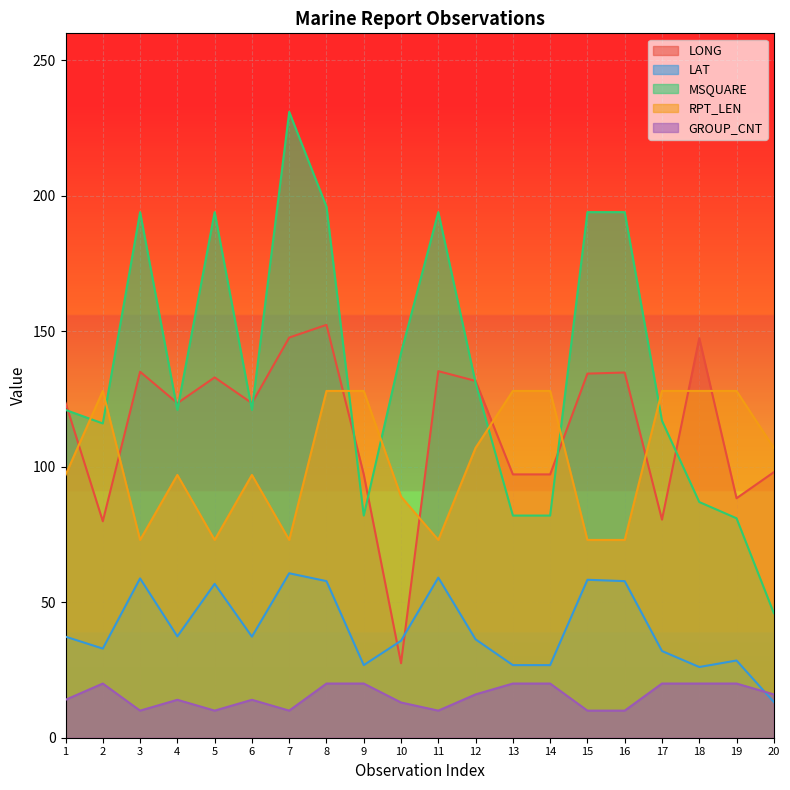

At 18, list the series in order from largest to smallest.

LONG, RPT_LEN, MSQUARE, LAT, GROUP_CNT